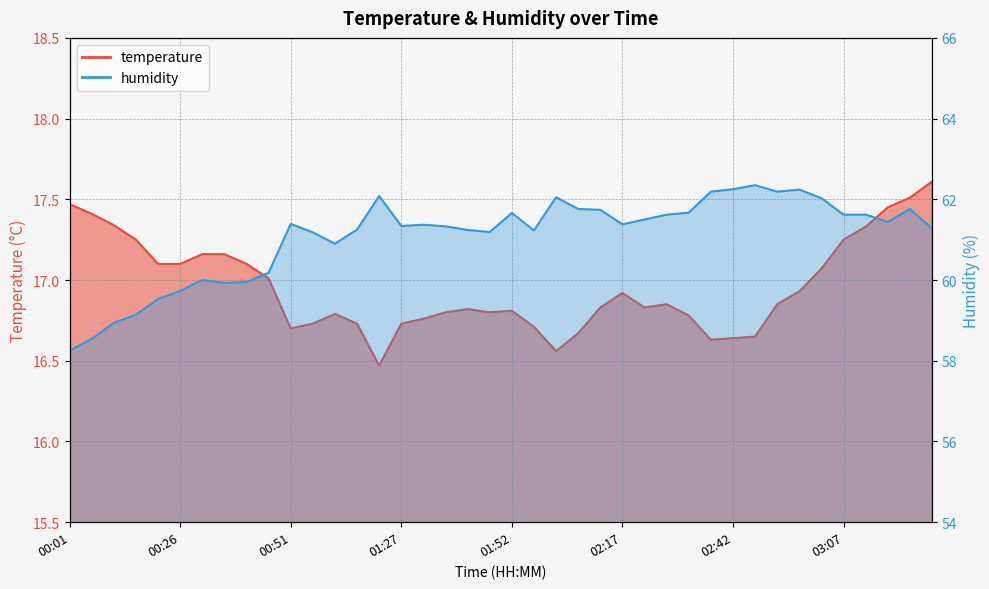

Reading right to left, list all the values displayed in this chart.

temperature: 03:27=17.6	03:22=17.5	03:17=17.4	03:12=17.3	03:07=17.2	03:02=17.1	02:57=16.9	02:52=16.9	02:47=16.6	02:42=16.6	02:37=16.6	02:32=16.8	02:27=16.9	02:22=16.8	02:17=16.9	02:12=16.8	02:07=16.7	02:02=16.6	01:57=16.7	01:52=16.8	01:47=16.8	01:42=16.8	01:37=16.8	01:32=16.8	01:27=16.7	01:16=16.5	01:11=16.7	01:01=16.8	00:56=16.7	00:51=16.7	00:46=17.0	00:41=17.1	00:36=17.2	00:31=17.2	00:26=17.1	00:21=17.1	00:16=17.2	00:11=17.3	00:06=17.4	00:01=17.5
humidity: 03:27=61.3	03:22=61.8	03:17=61.4	03:12=61.6	03:07=61.6	03:02=62.0	02:57=62.2	02:52=62.2	02:47=62.4	02:42=62.2	02:37=62.2	02:32=61.7	02:27=61.6	02:22=61.5	02:17=61.4	02:12=61.7	02:07=61.8	02:02=62.0	01:57=61.2	01:52=61.7	01:47=61.2	01:42=61.2	01:37=61.3	01:32=61.4	01:27=61.3	01:16=62.1	01:11=61.2	01:01=60.9	00:56=61.2	00:51=61.4	00:46=60.2	00:41=60.0	00:36=59.9	00:31=60.0	00:26=59.7	00:21=59.5	00:16=59.1	00:11=58.9	00:06=58.5	00:01=58.2